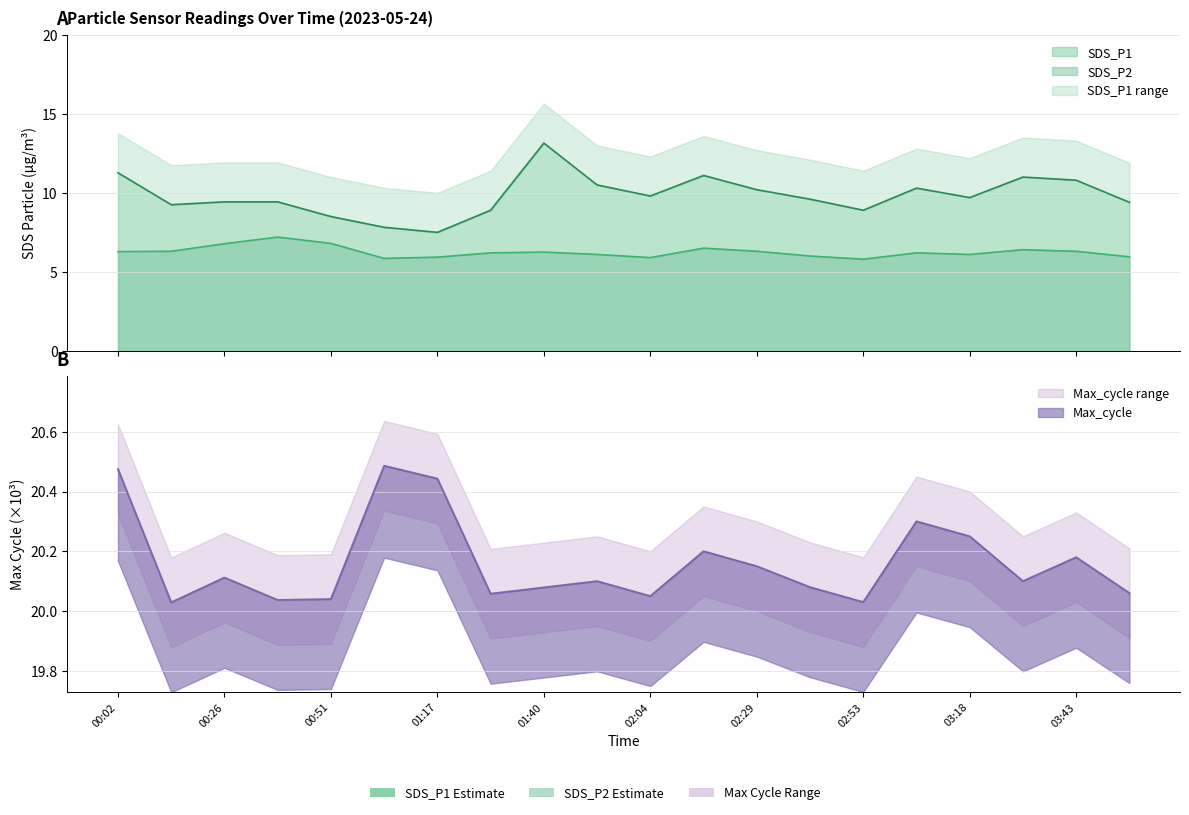

What position from the left is 02:53?

15